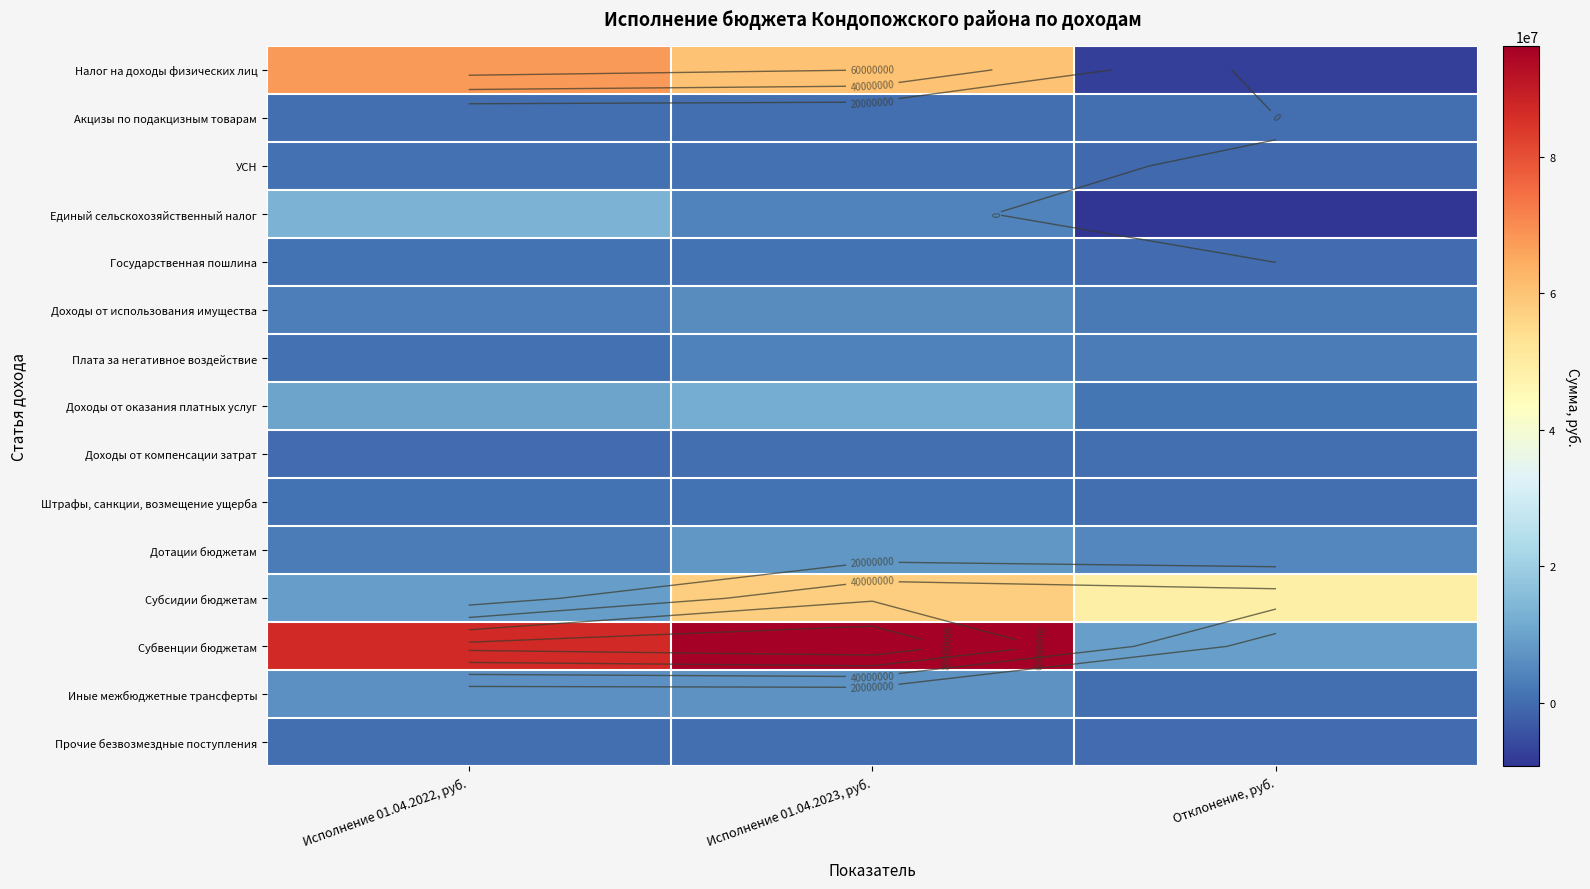

True or false: Налог на доходы физических лиц has a value of -3018978.2 at Отклонение, руб..

False